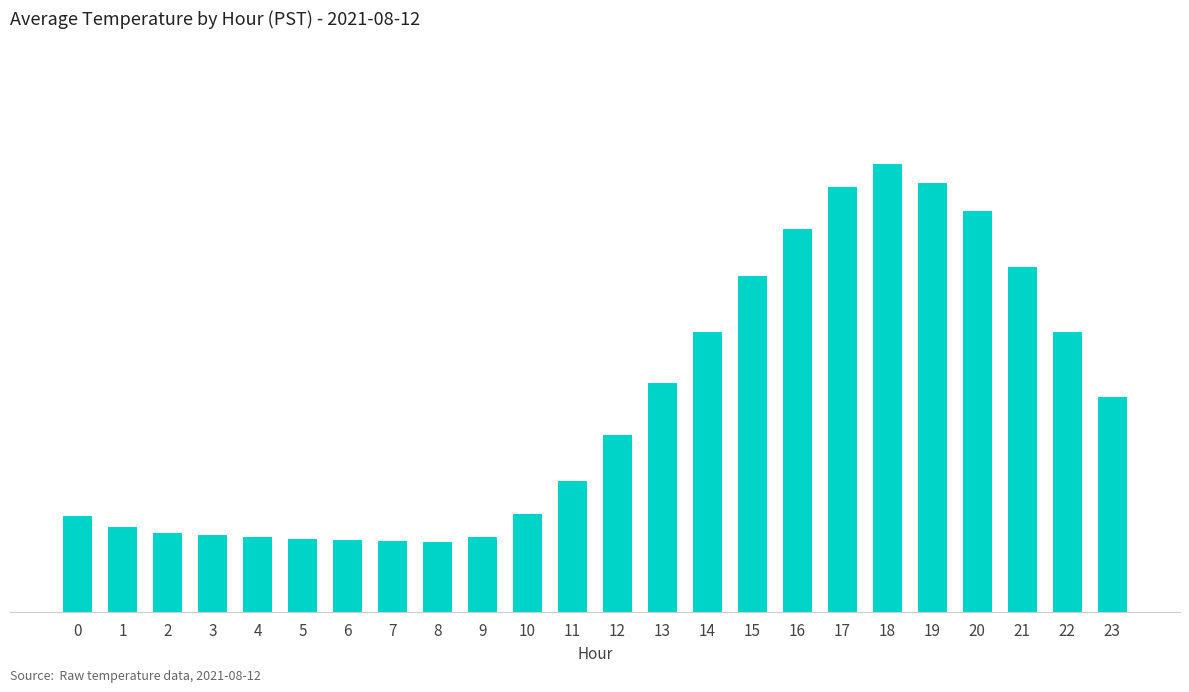

Reading left to right, what are all the values shown in this chart?

0=18.5	1=18.4	2=18.4	3=18.3	4=18.3	5=18.3	6=18.3	7=18.3	8=18.2	9=18.3	10=18.6	11=18.9	12=19.4	13=19.9	14=20.5	15=21.1	16=21.6	17=22.1	18=22.3	19=22.1	20=21.8	21=21.2	22=20.5	23=19.8